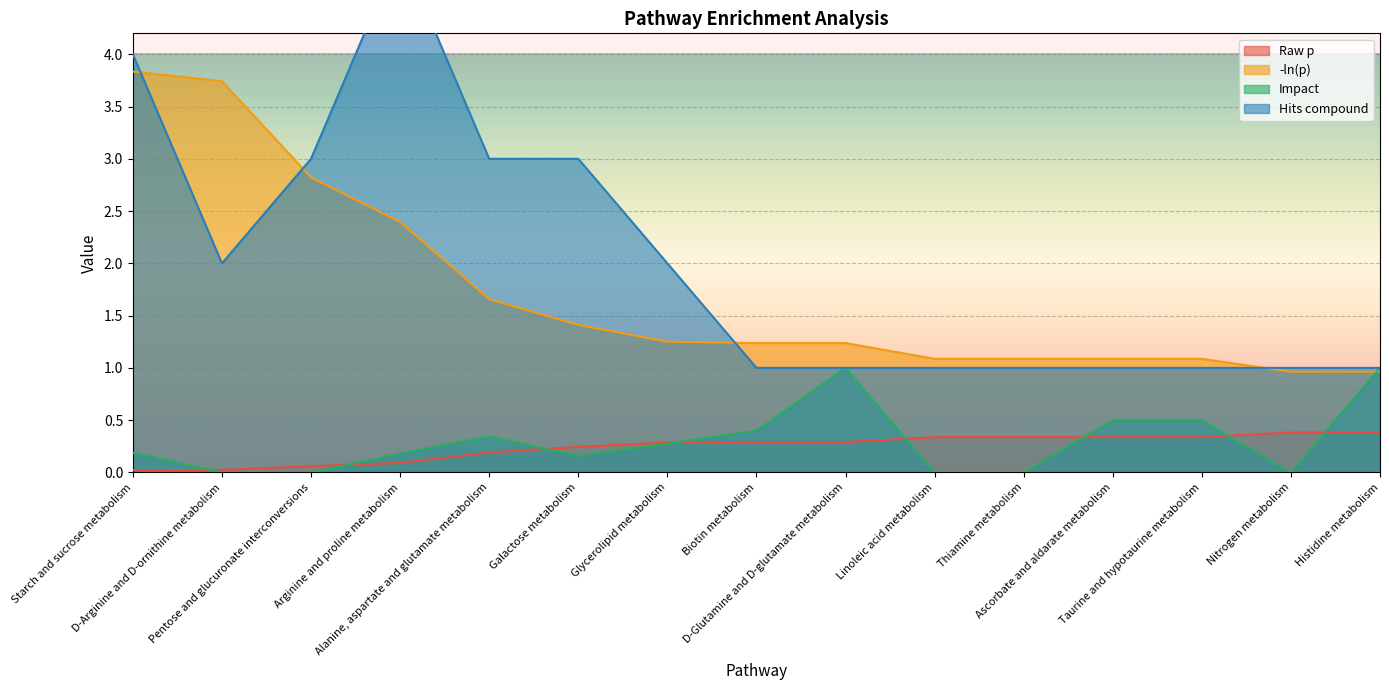

What is the sum of the Raw p values at Taurine and hypotaurine metabolism and Alanine, aspartate and glutamate metabolism?

0.5